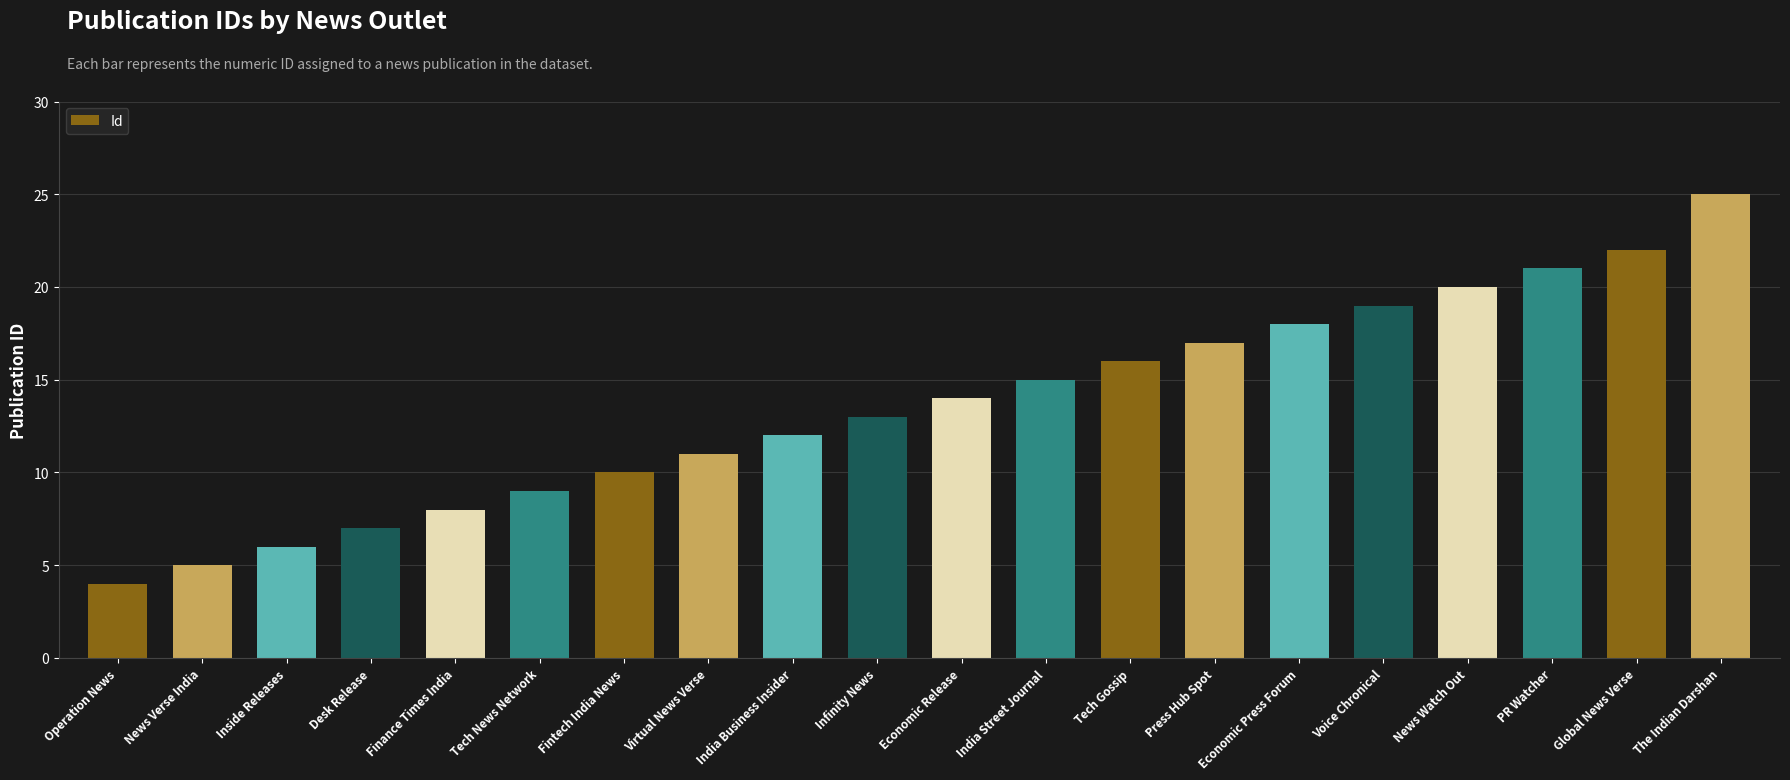

List the labels in order of value, largest first.

The Indian Darshan, Global News Verse, PR Watcher, News Watch Out, Voice Chronical, Economic Press Forum, Press Hub Spot, Tech Gossip, India Street Journal, Economic Release, Infinity News, India Business Insider, Virtual News Verse, Fintech India News, Tech News Network, Finance Times India, Desk Release, Inside Releases, News Verse India, Operation News